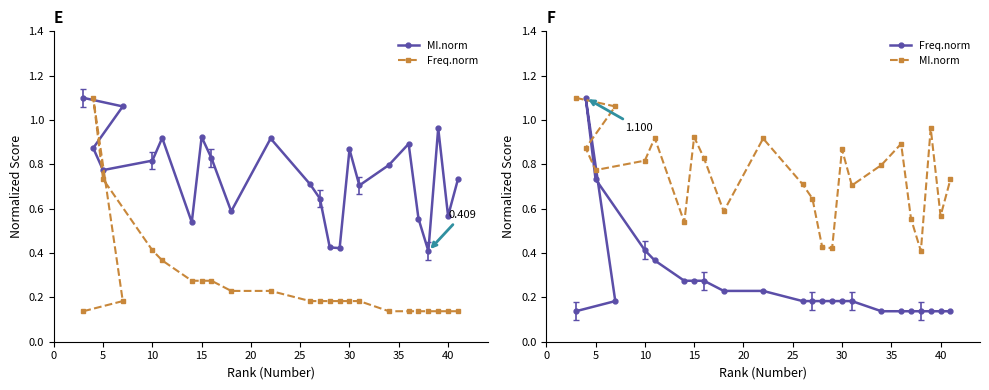

What is the total value across all series at 20?

1.2